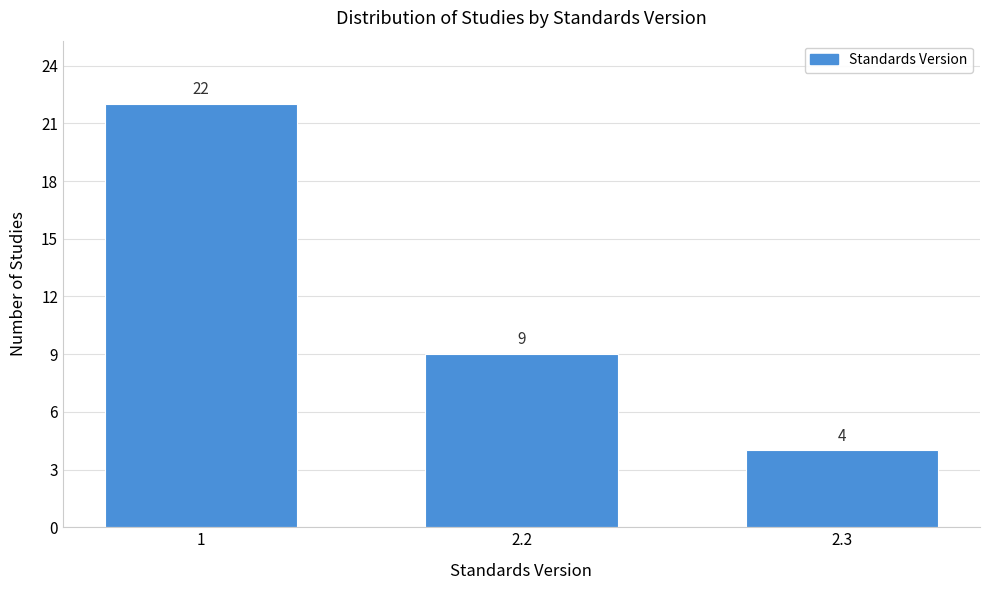

Reading left to right, transcribe all the data shown in this chart.

22	9	4